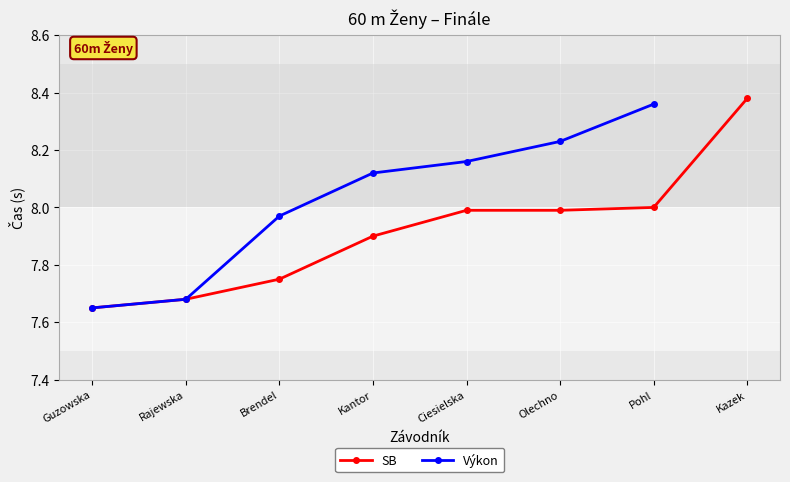

True or false: SB has a value of 13.6 at Kantor.

False